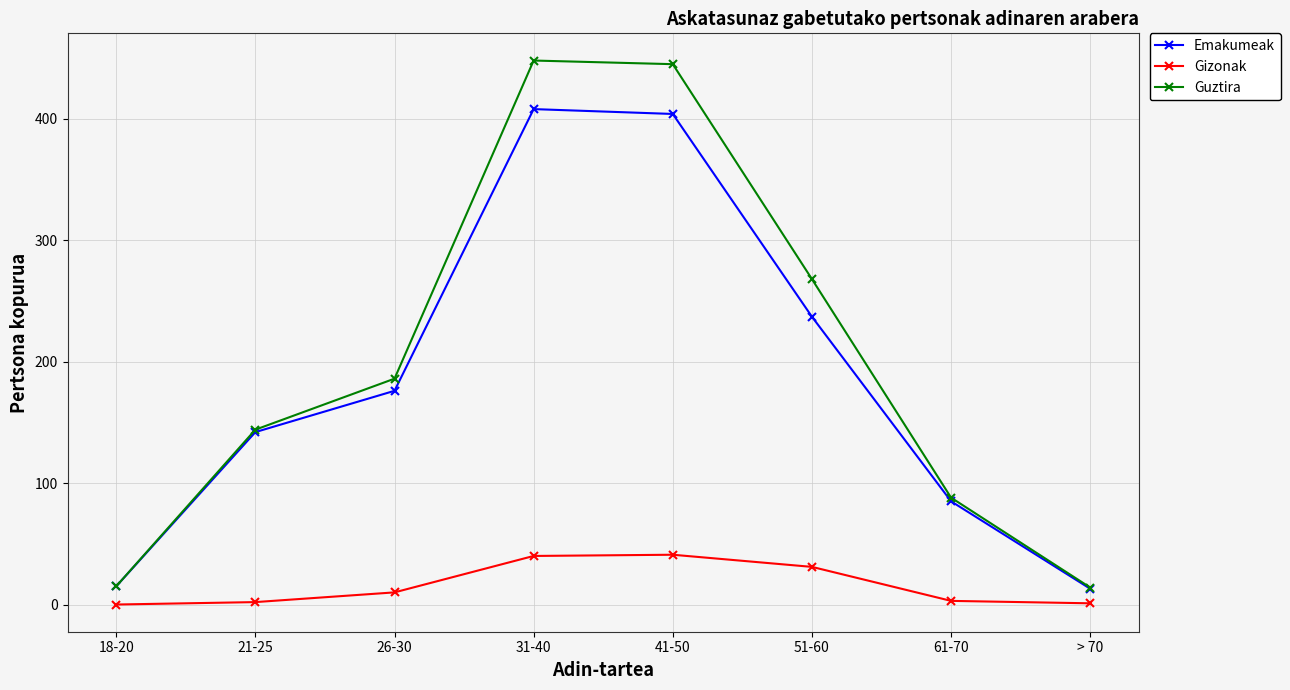

True or false: Gizonak and Guztira cross at least once.

False